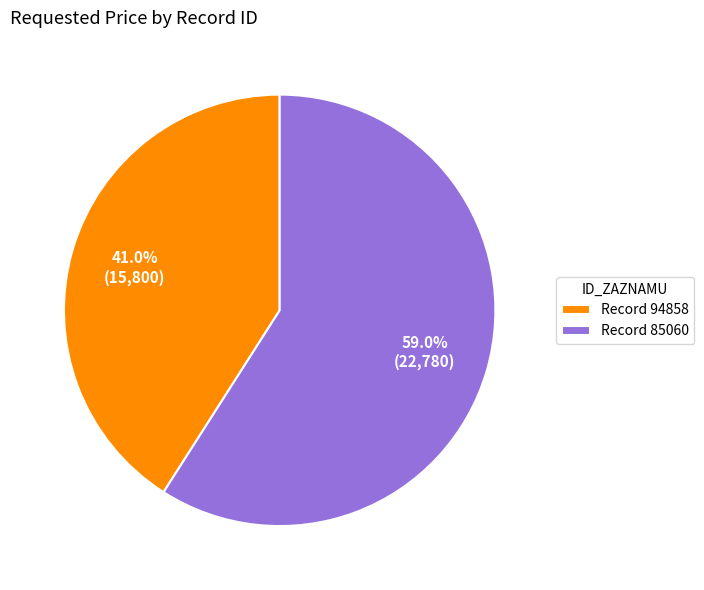

Approximately how many times larger is the value at Record 94858 compared to Record 85060?

0.7